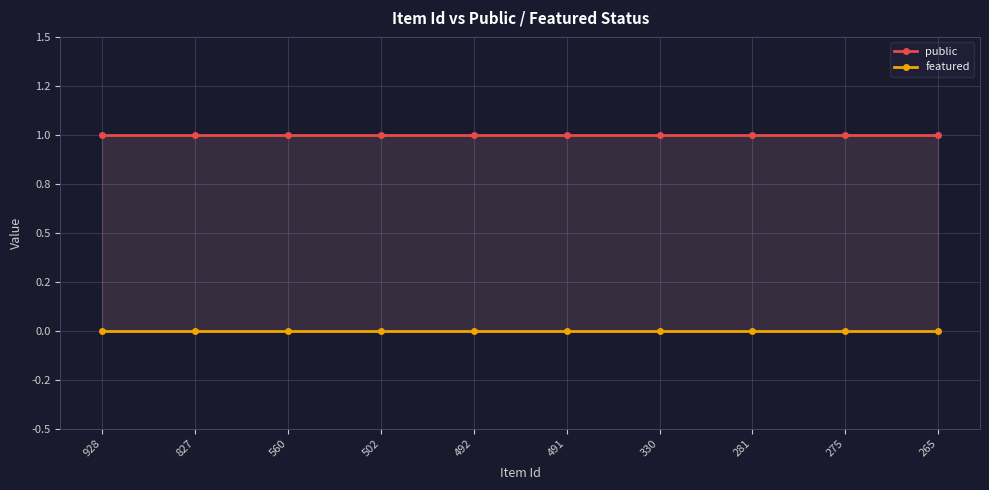

The featured series shows 0 at 491. True or false?

True